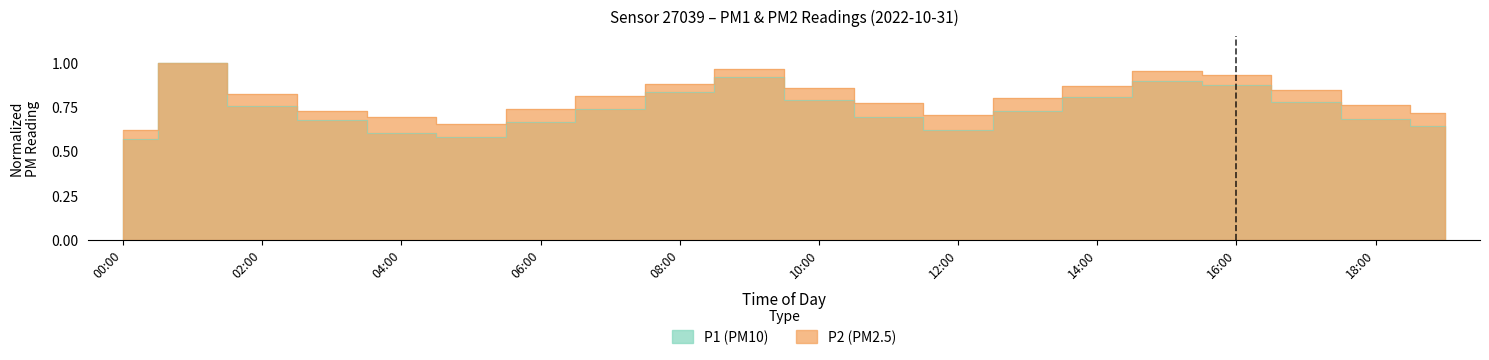

Which has a higher value, 18:00 or 01:00?

01:00